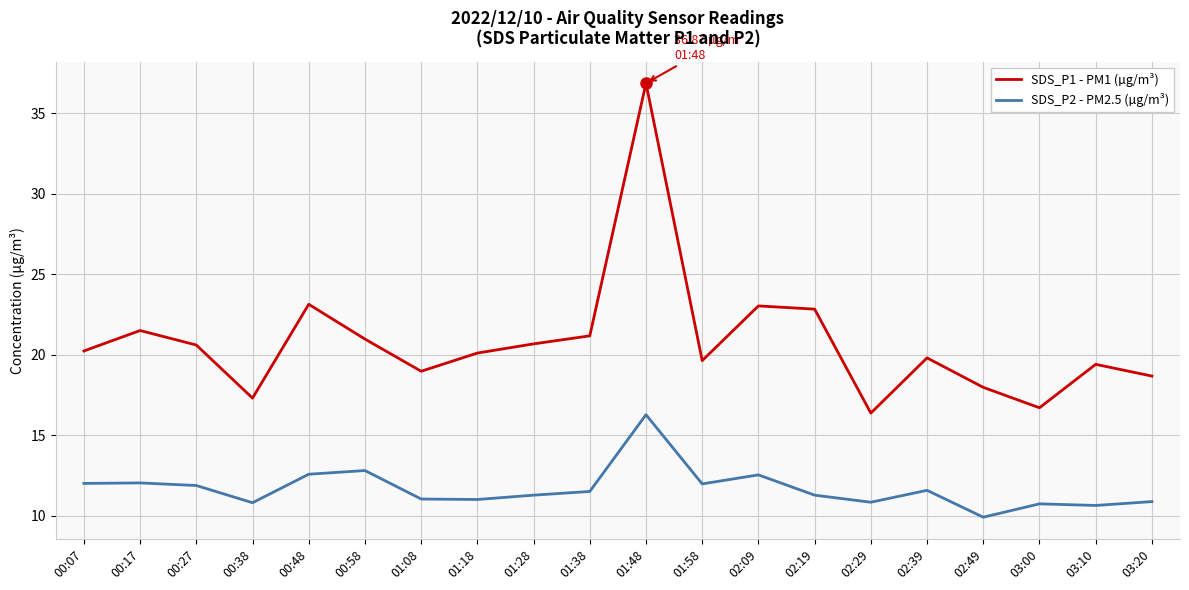

Is the value of SDS_P1 - PM1 (µg/m³) at 03:20 greater than the value of SDS_P2 - PM2.5 (µg/m³) at 02:49?

Yes